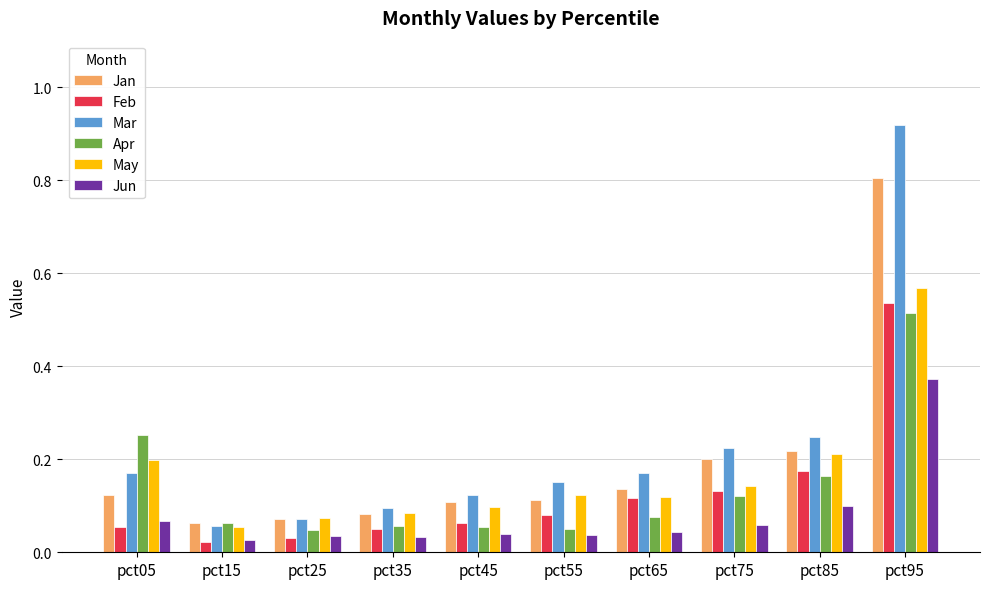

How many Apr values are between 0 and 1?

10